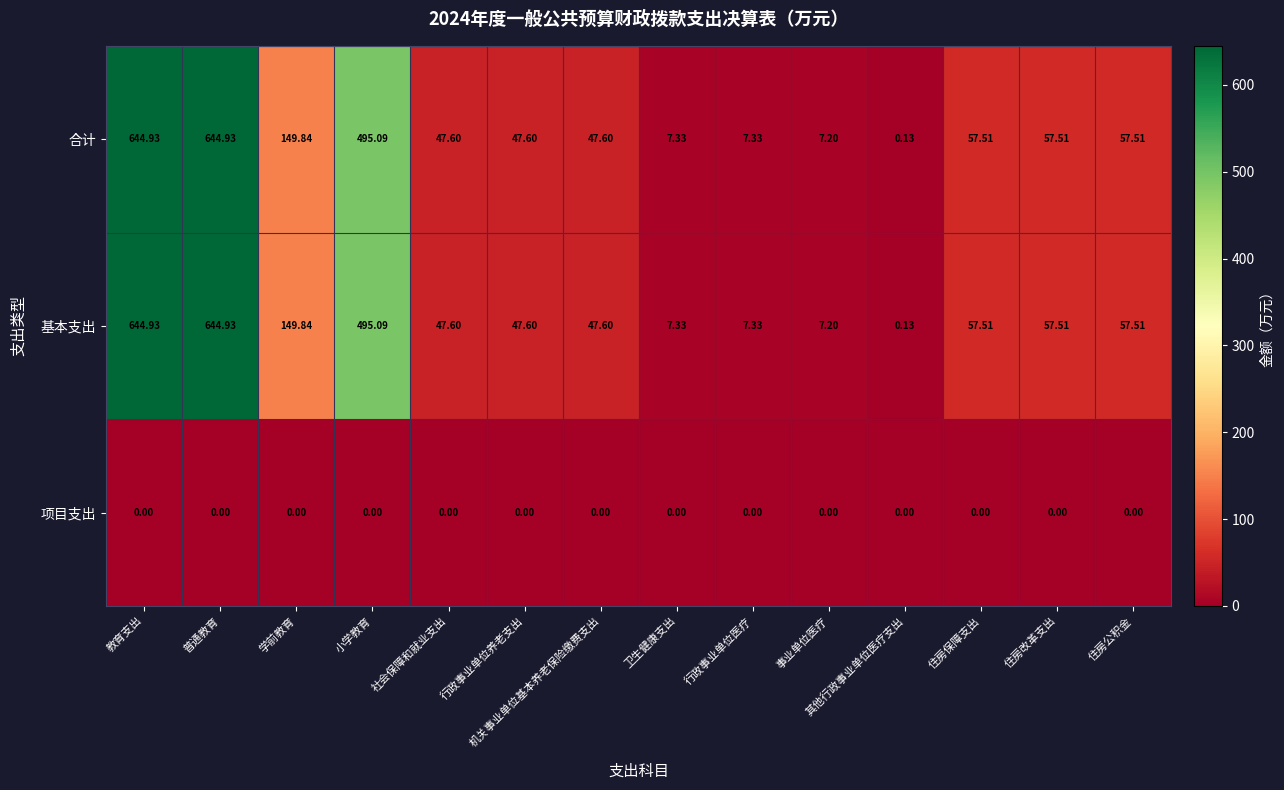

Is the value of 基本支出 at 卫生健康支出 greater than the value of 合计 at 社会保障和就业支出?

No